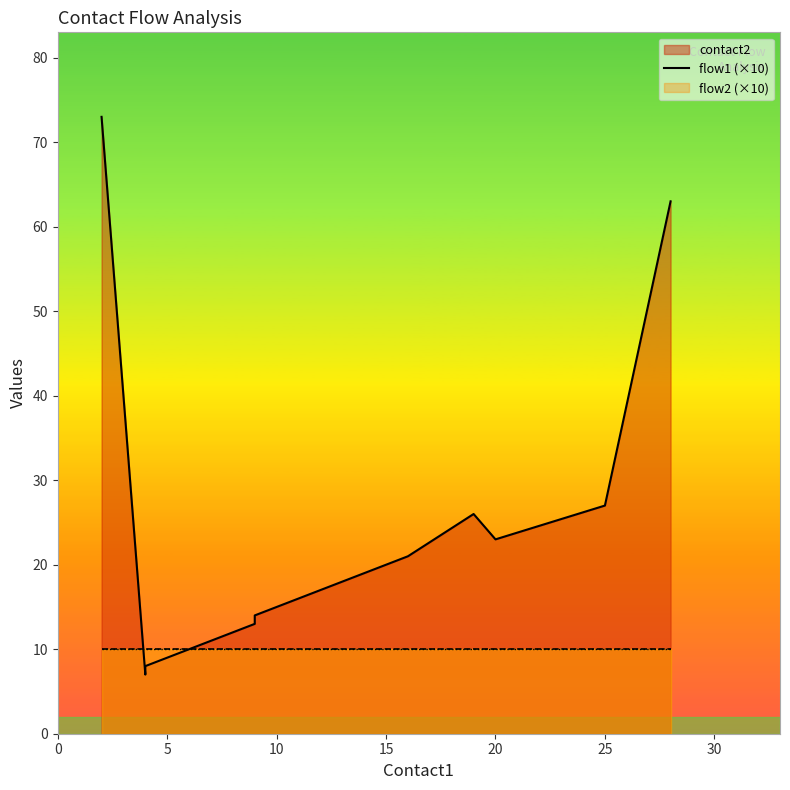

Does the chart display data point markers on the line(s)?

No